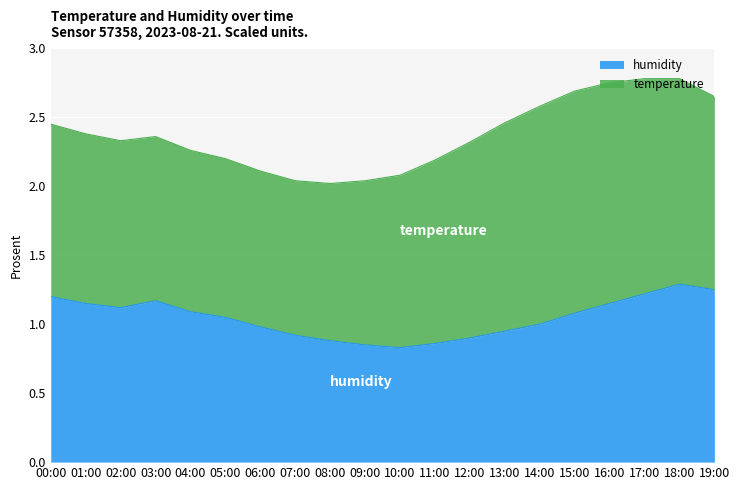

Which category has the highest value across all series?

18:00